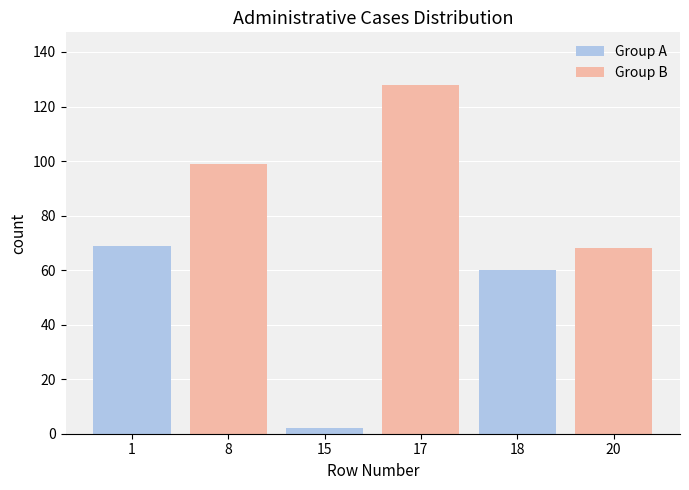

Which has a higher value, 17 or 20?

17